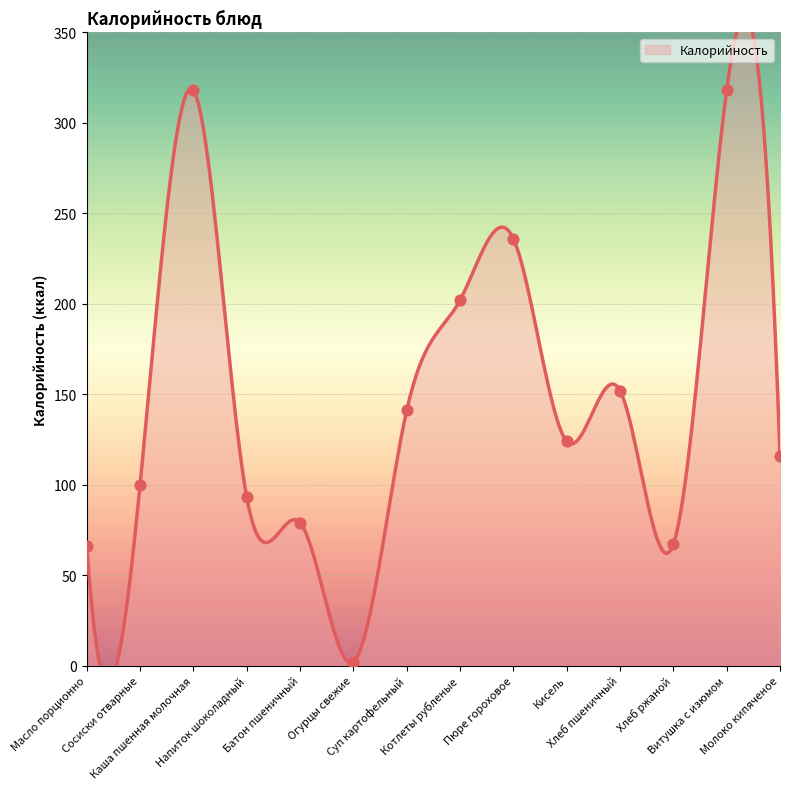

Approximately how many times larger is the value at Напиток шоколадный compared to Суп картофельный?

0.7